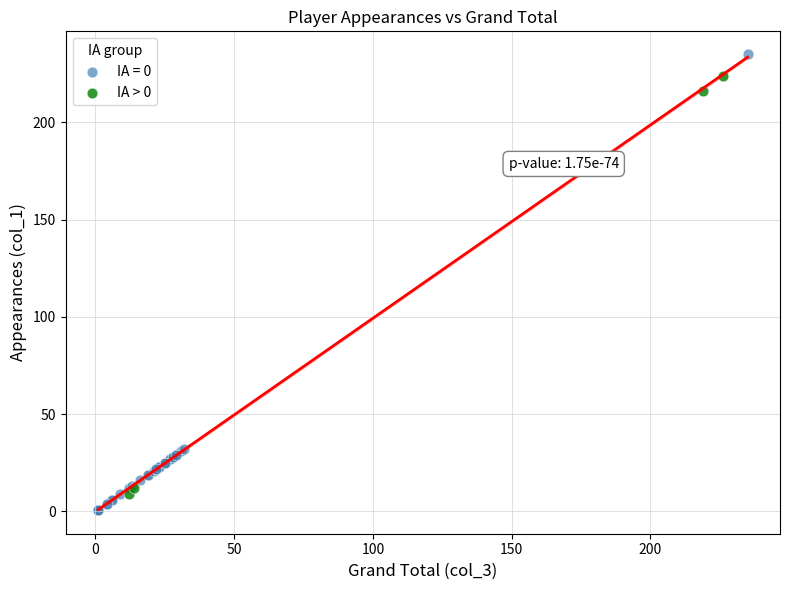

Which series has the widest spread of Y values?

IA = 0